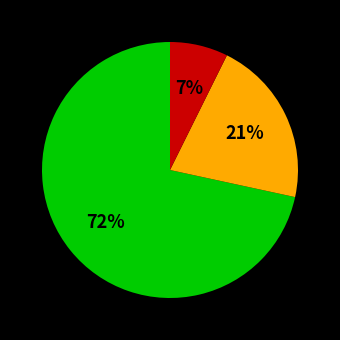

To the nearest percent, what is the average slice percentage?

33%